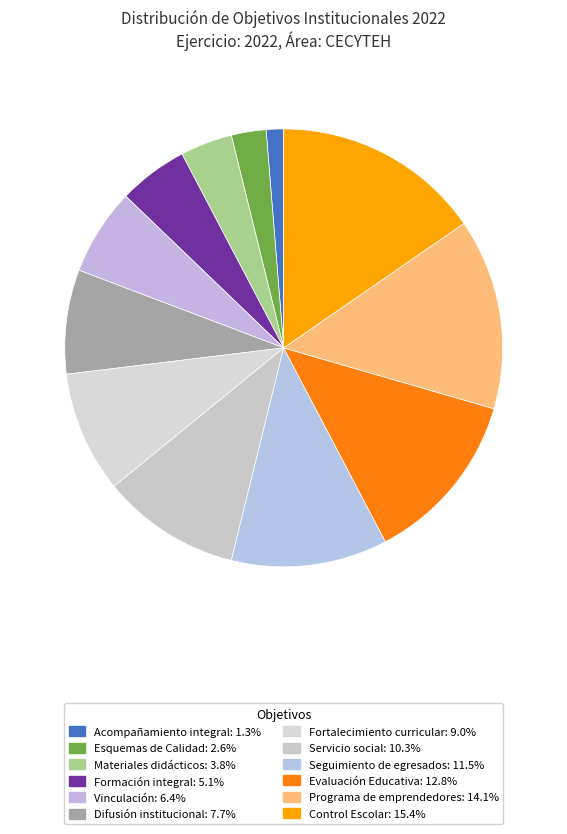

How many segments does this pie chart have?

12